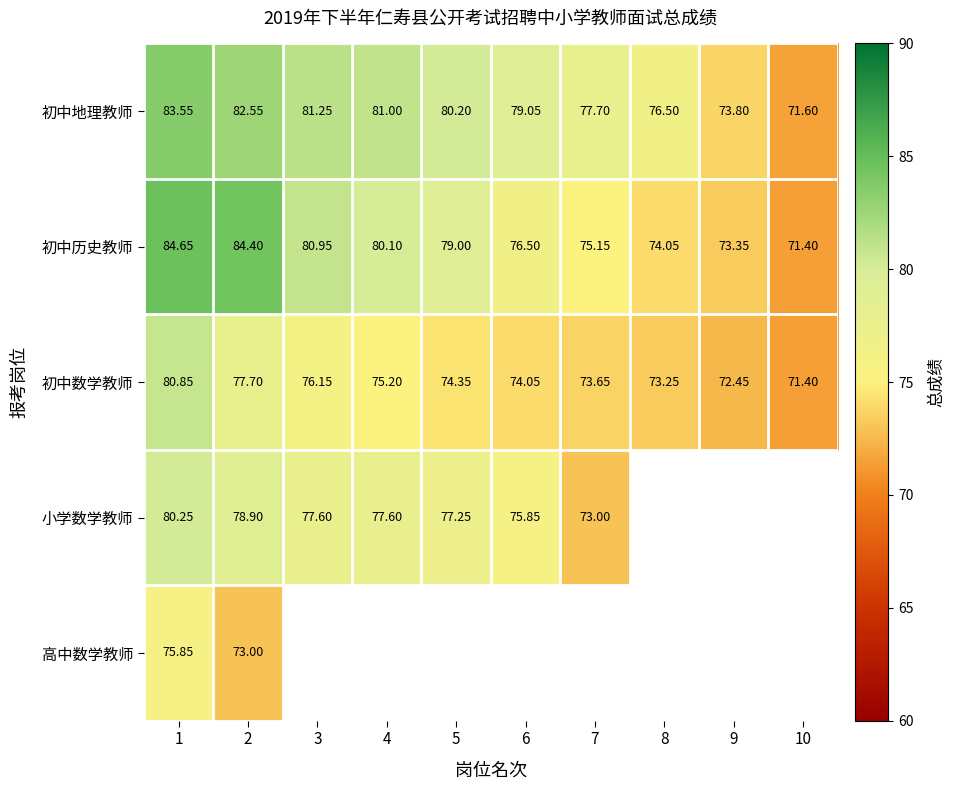

What is the difference between the highest and lowest values at 1?

8.8